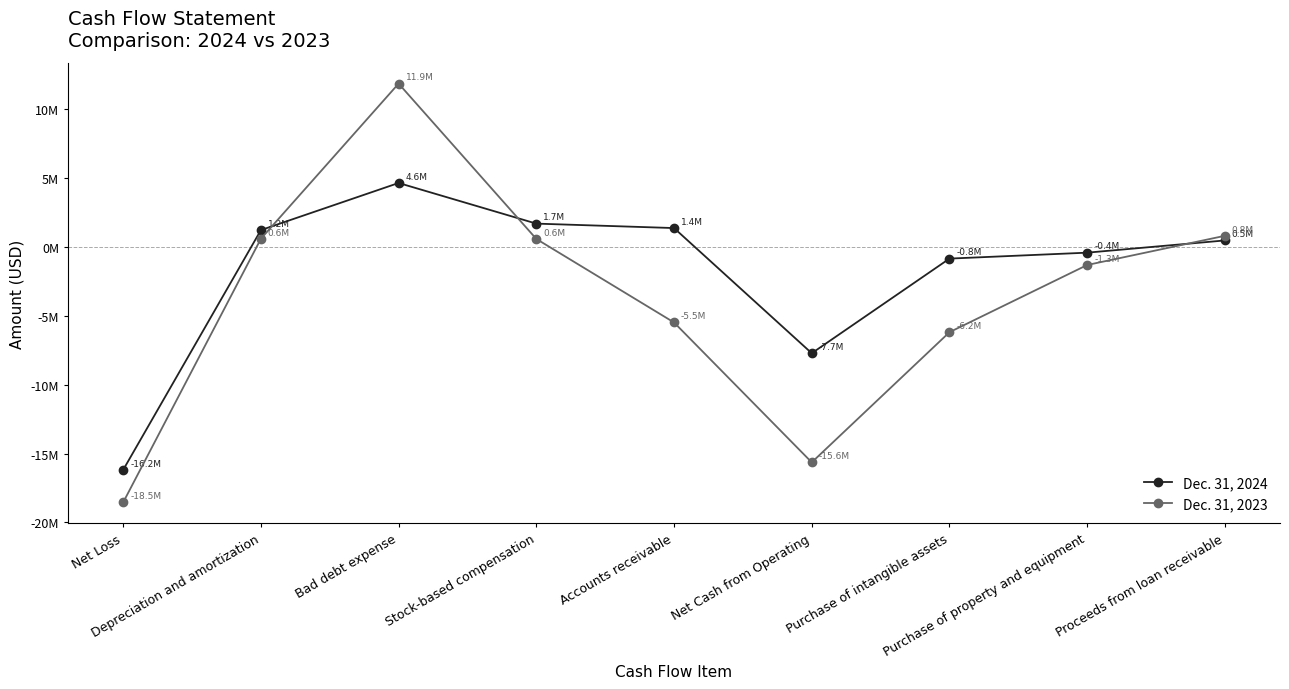

What is the total value across all series at Bad debt expense?

16489343